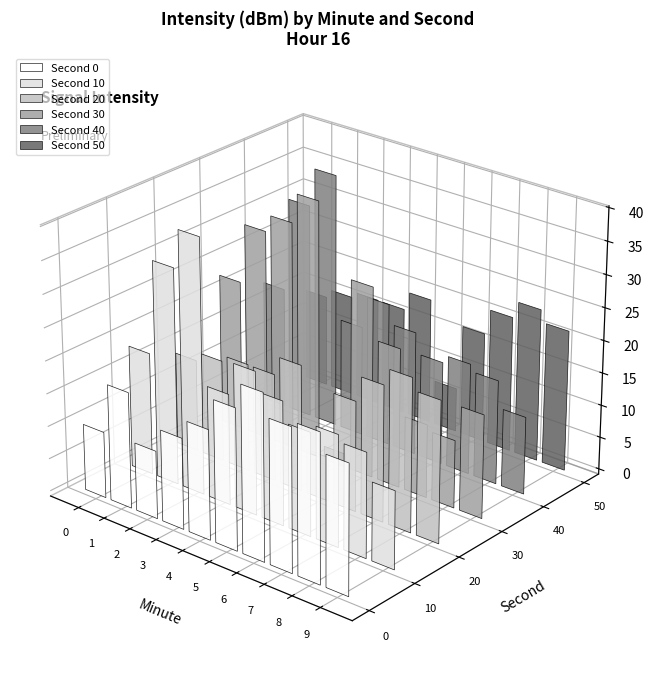

At which label does 20 reach its minimum?

5